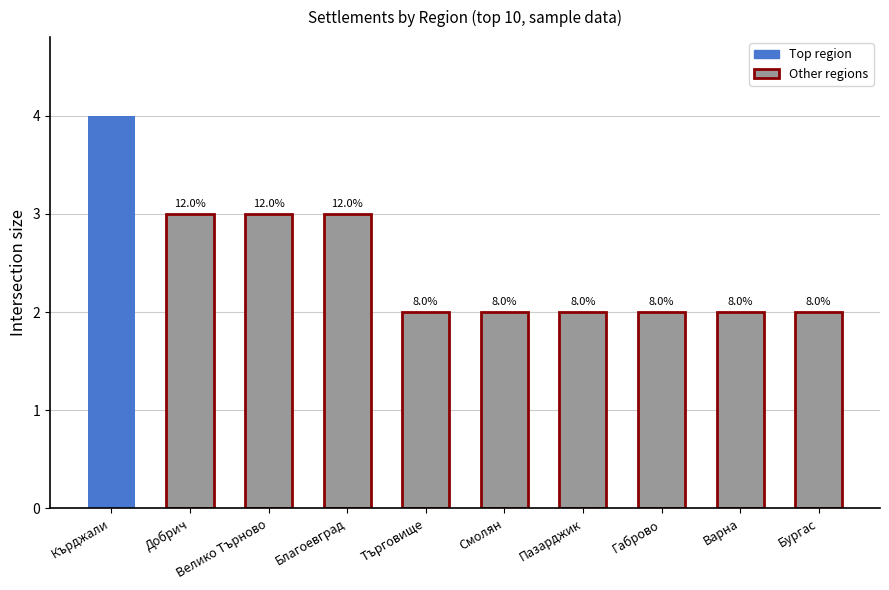

What is the approximate value at Кърджали?

4